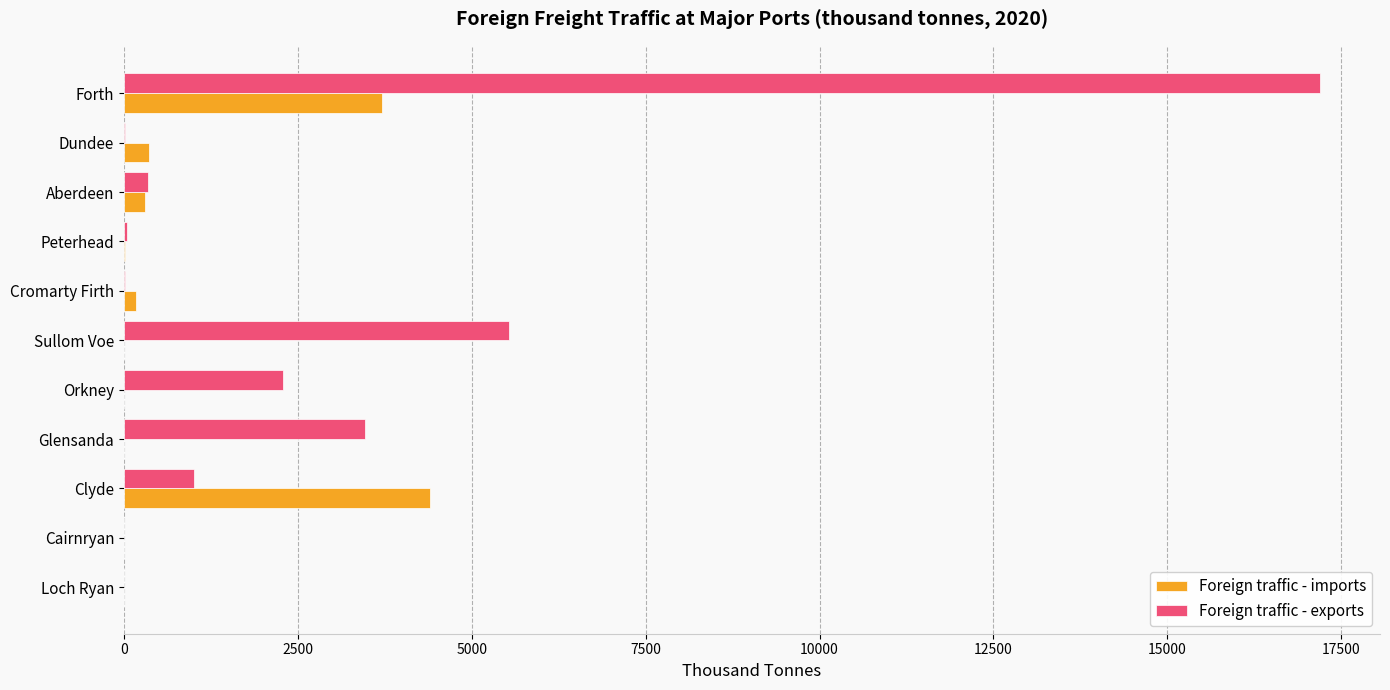

Between Clyde and Glensanda, which series saw the biggest shift?

Foreign traffic - imports